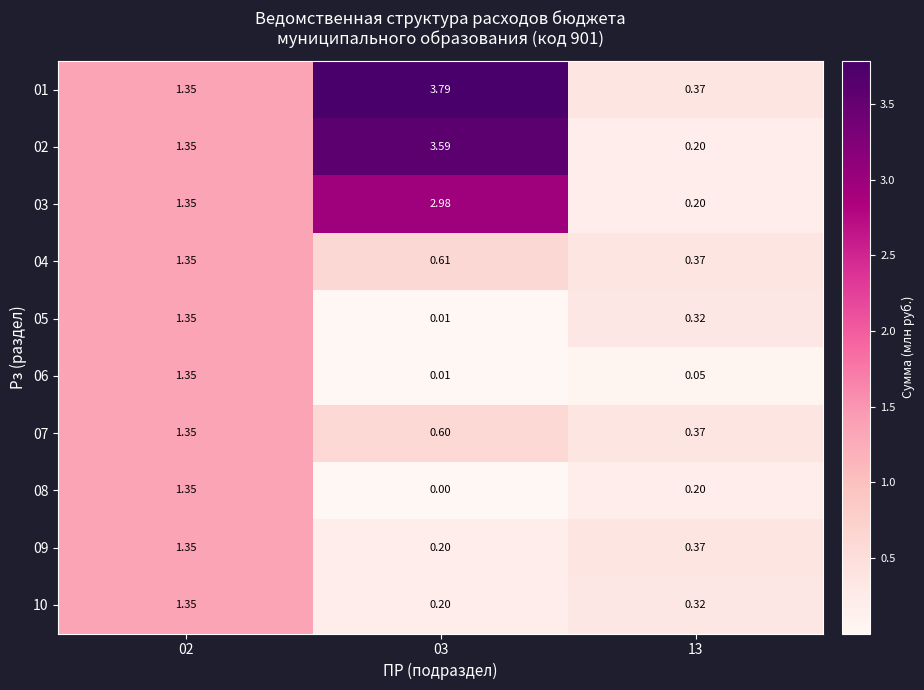

At which category does the chart reach its peak across all series?

03